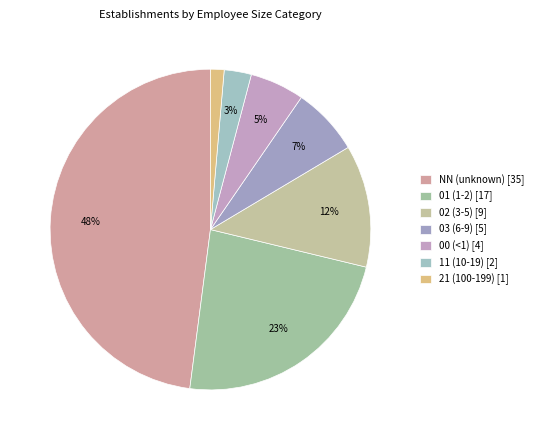

Rank the categories by value from lowest to highest.

21, 11, 00, 03, 02, 01, NN